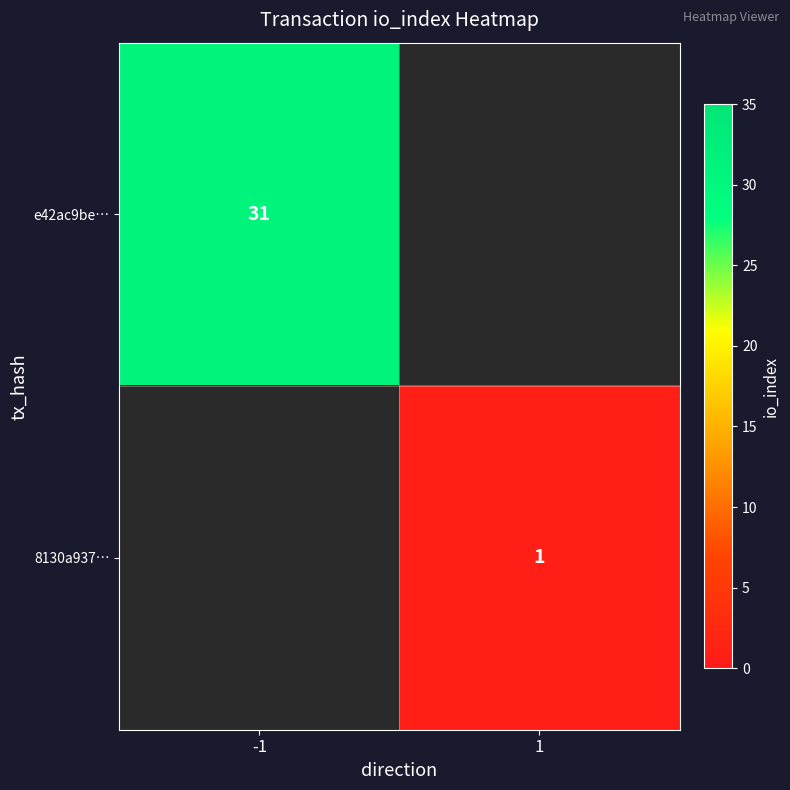

Is it true that 8130a937… equals 2 at 1?

False